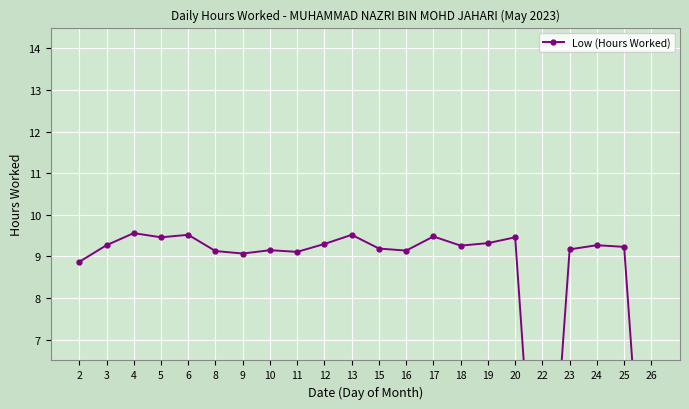

What is the change in value from 19 to 26?

-9.3